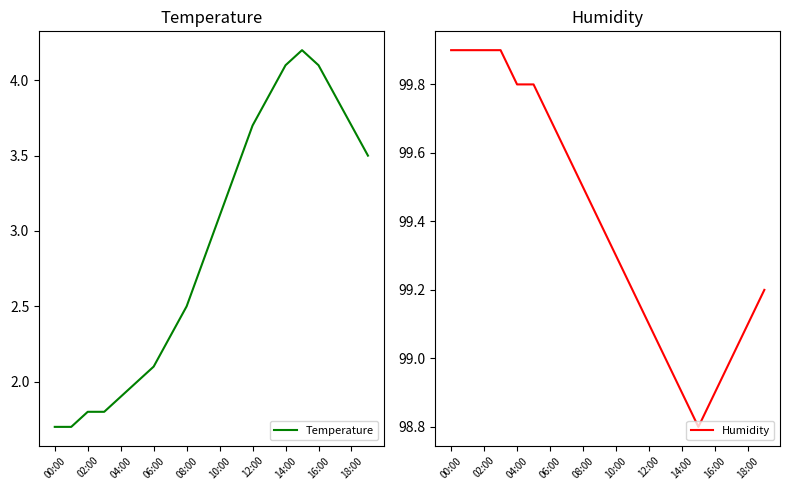

How many lines are shown in the chart?

2